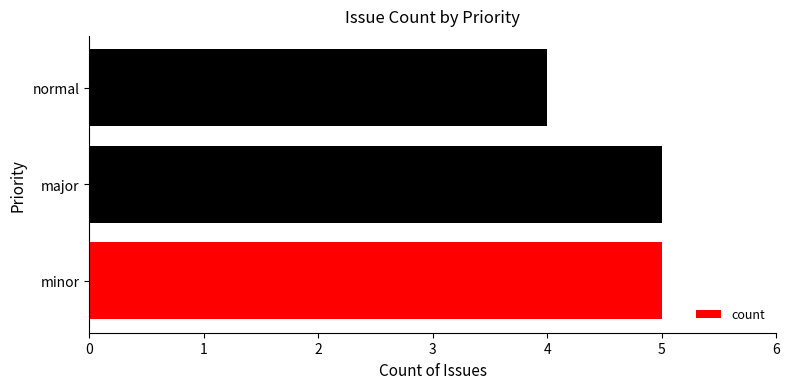

Reading bottom to top, extract all data points from this chart.

5	5	4